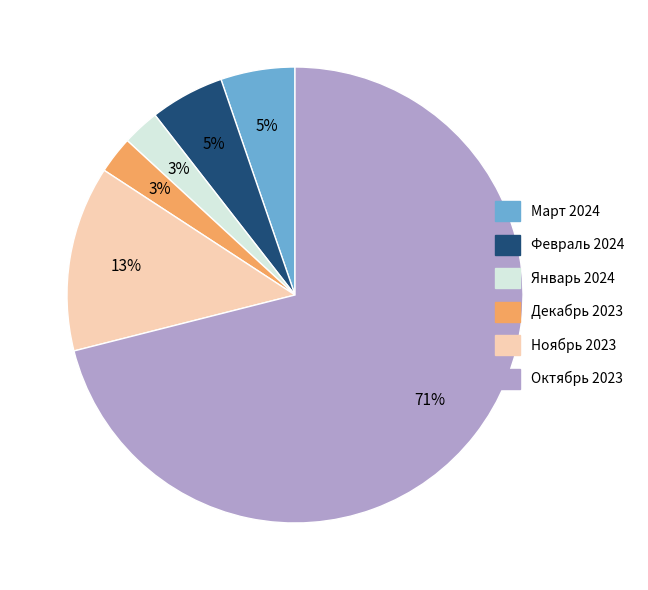

Is the sum of Январь 2024 and Март 2024 greater than half?

No